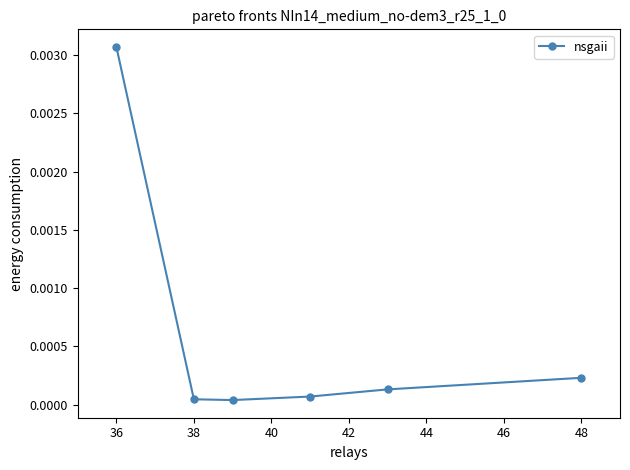

True or false: there are more than 1 points higher than both neighbors.

False